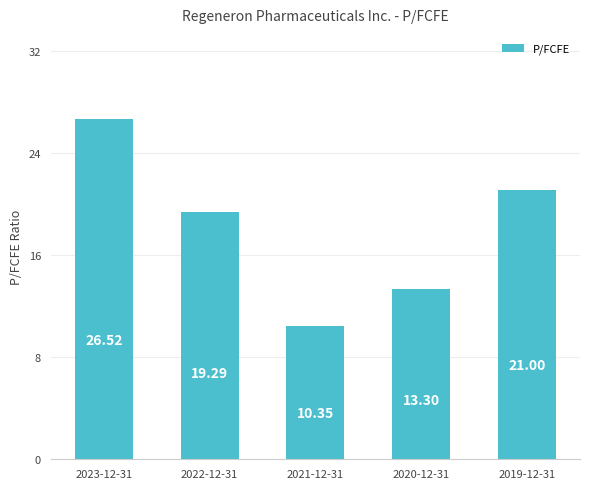

True or false: the data shows 30.6 at 2022-12-31.

False